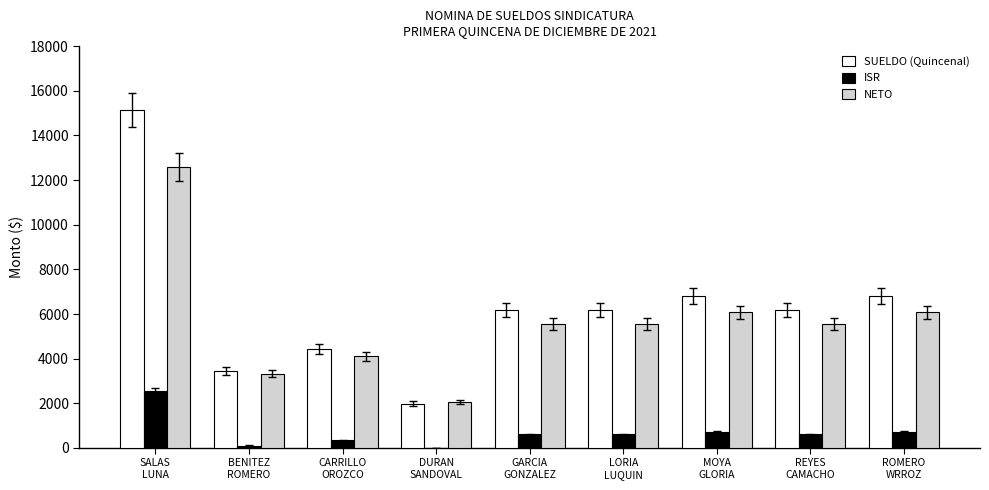

Is the value of SUELDO (Quincenal) at LORIA
LUQUIN greater than the value of ISR at DURAN
SANDOVAL?

Yes